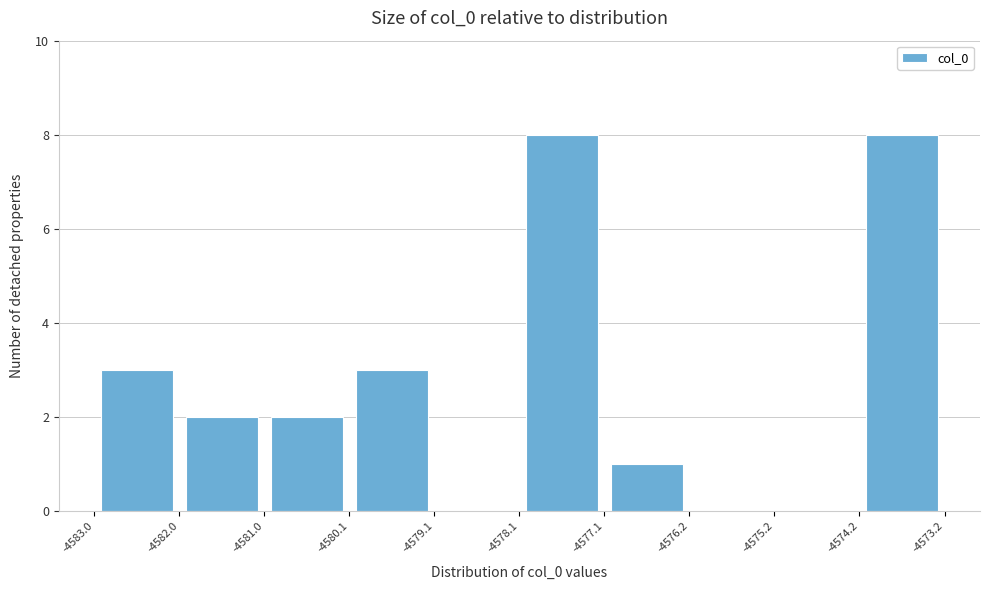

What is the height of the bar covering -4582.0 to -4581.0 on the x-axis? The values are not printed on the chart, so give them approximately, as read against the axis.

2